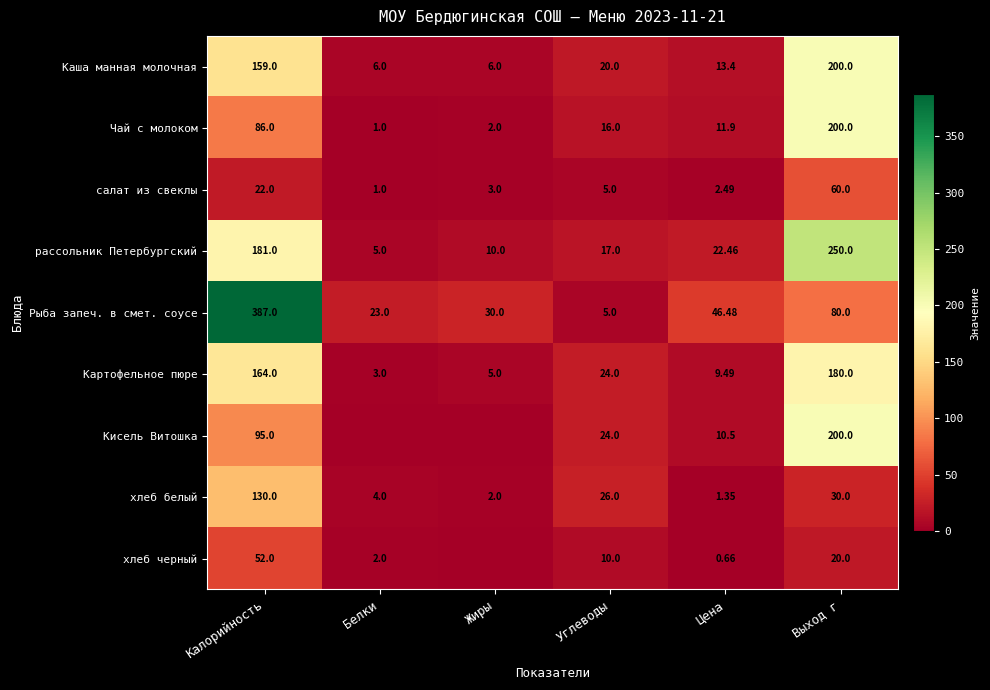

List the labels in order of салат из свеклы value, largest first.

Выход г, Калорийность, Углеводы, Жиры, Цена, Белки